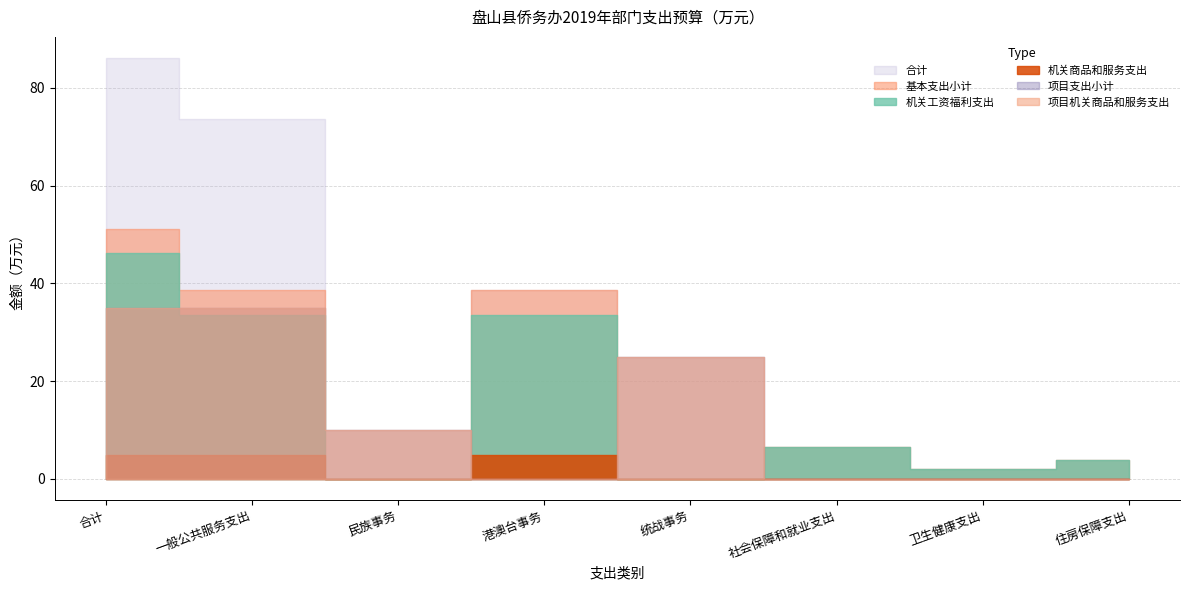

Is it true that 机关商品和服务支出 equals 3.0 at 民族事务?

False